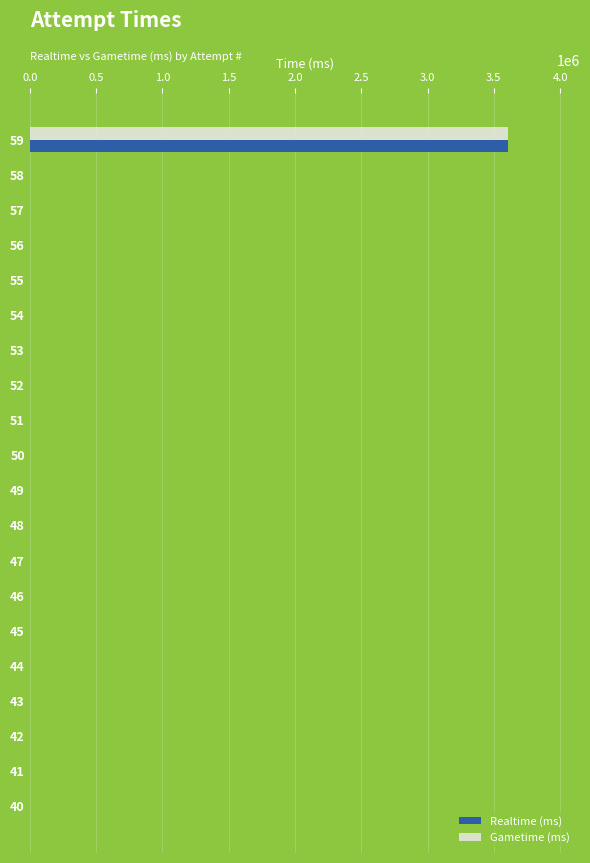

What is the sum of all Gametime (ms) values?

3608781